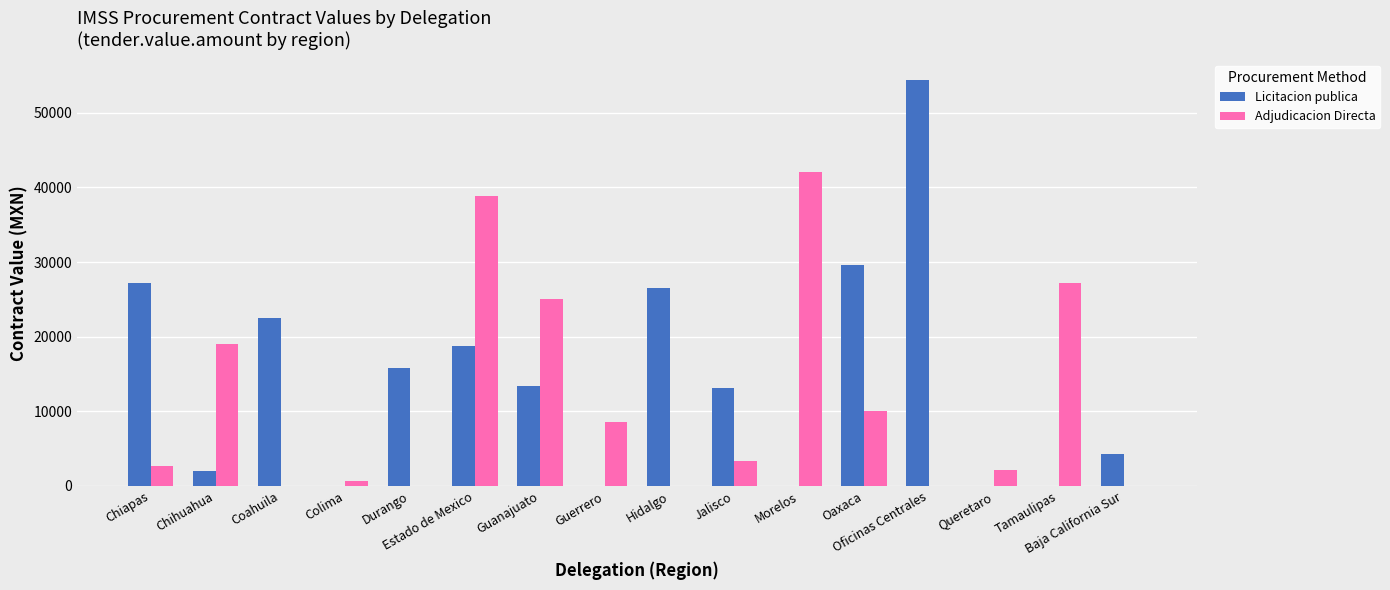

Which series has the largest total across all categories?

Licitacion publica